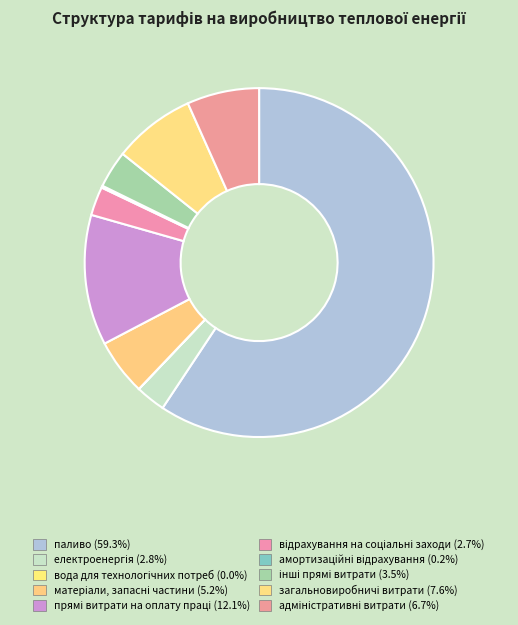

Which category accounts for the majority?

паливо